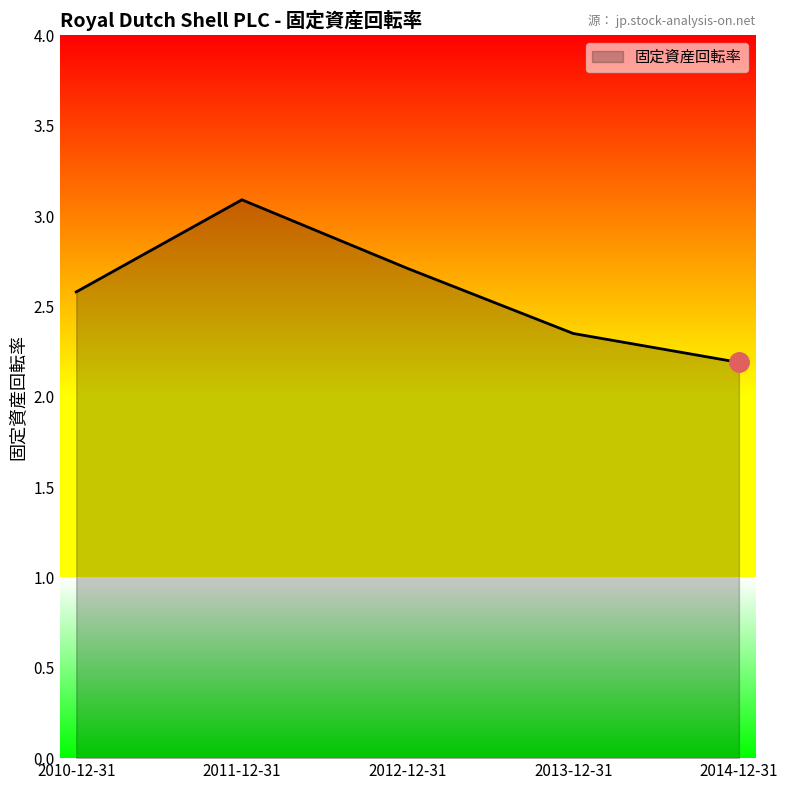

What is the average value?

2.6